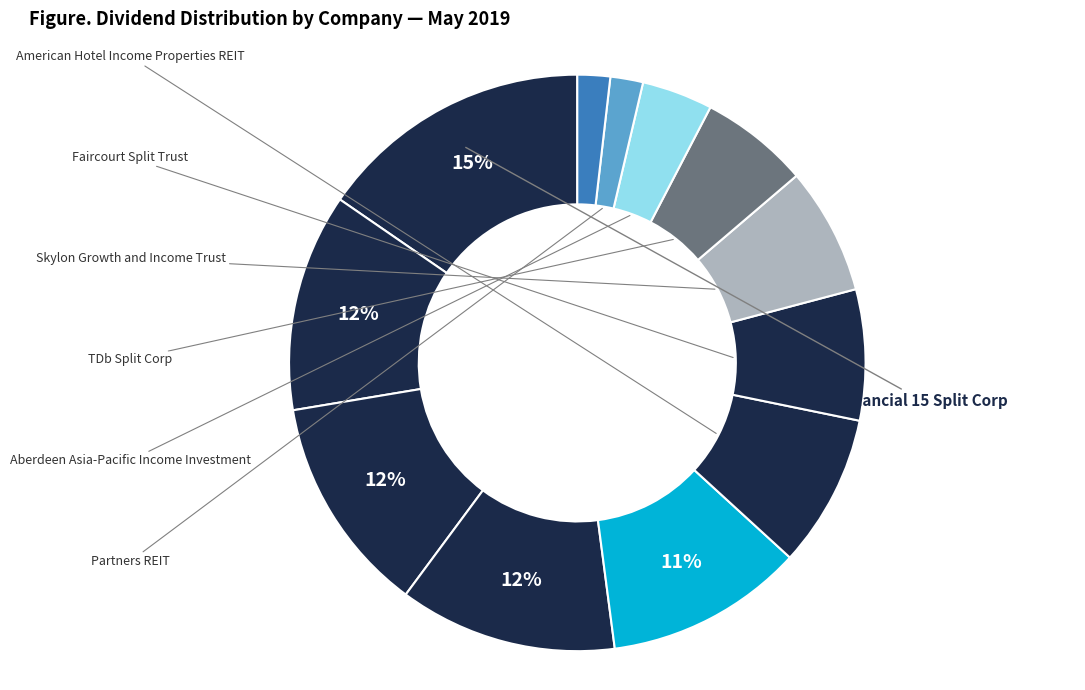

How many slices are in this pie chart?

12